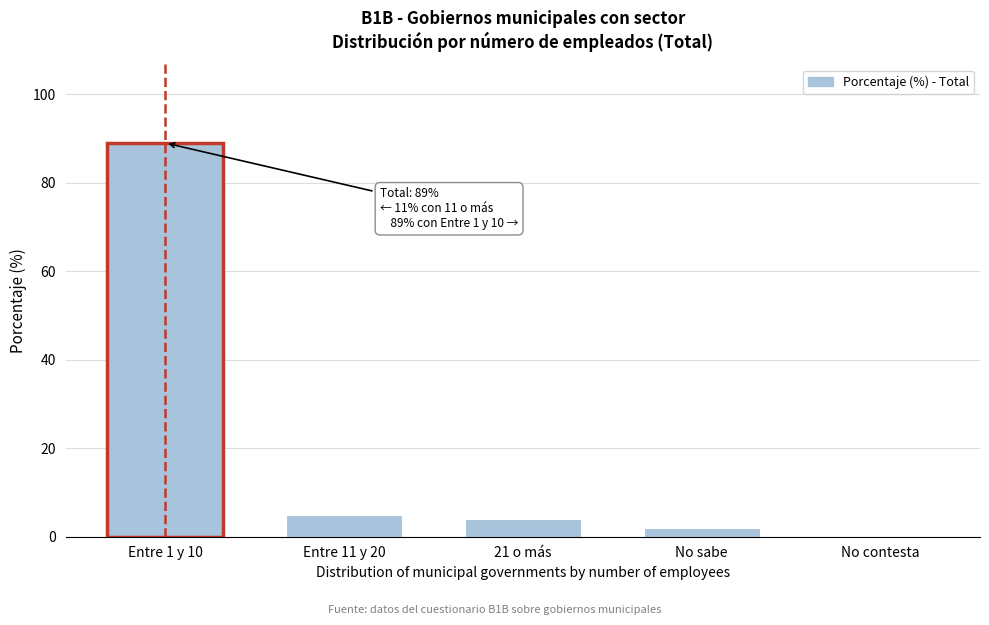

Reading left to right, list all the values displayed in this chart.

Entre 1 y 10=89	Entre 11 y 20=5	21 o más=4	No sabe=2	No contesta=0